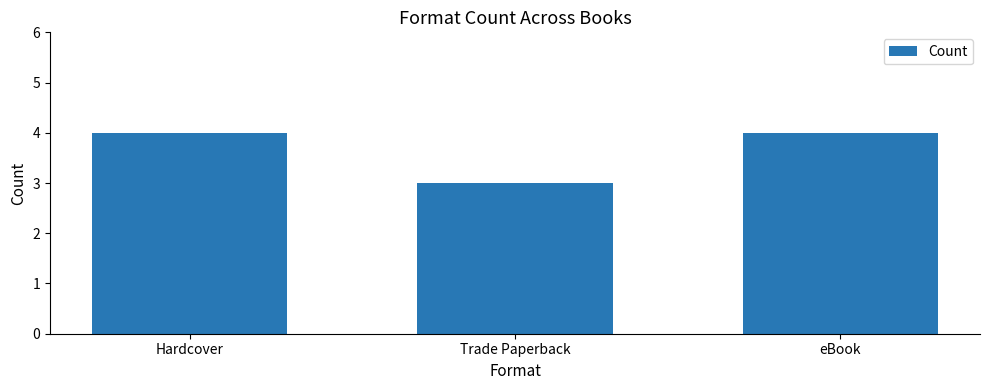

What is the smallest value displayed?

3